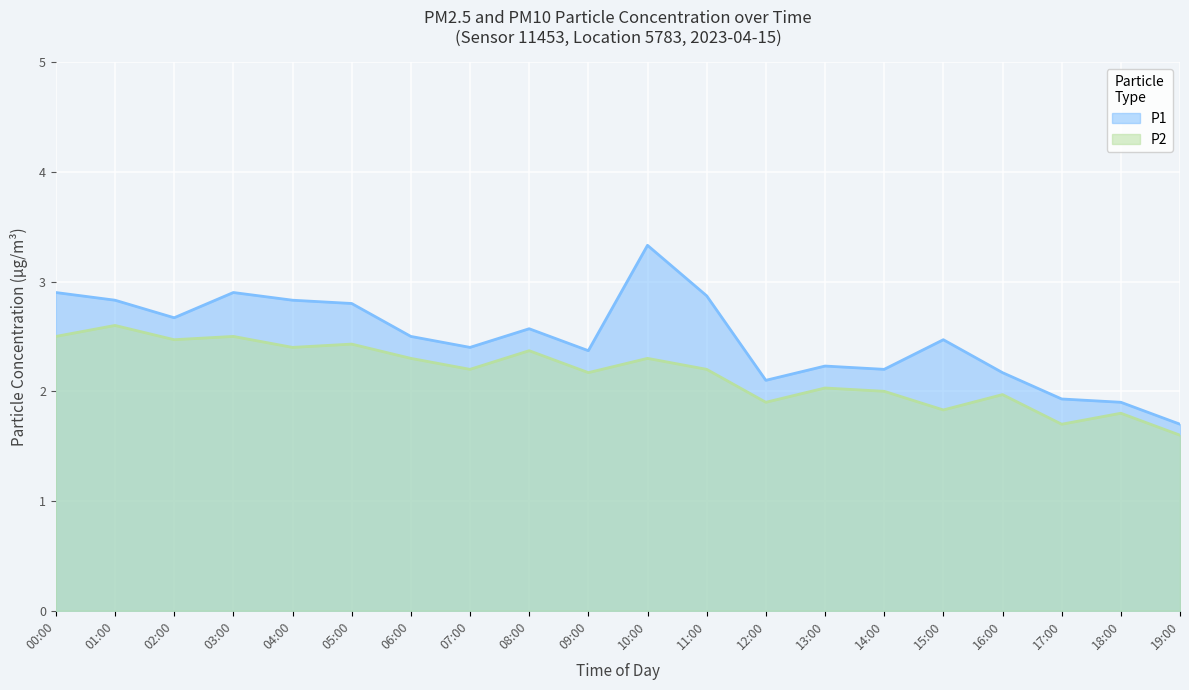

True or false: P1 has a value of 2.4 at 09:00.

True